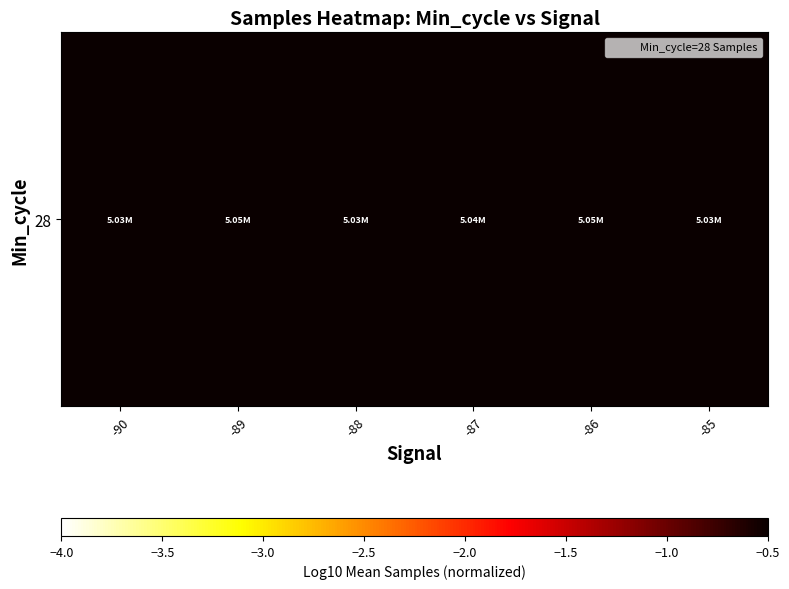

Between -87 and -90, which is larger?

-87